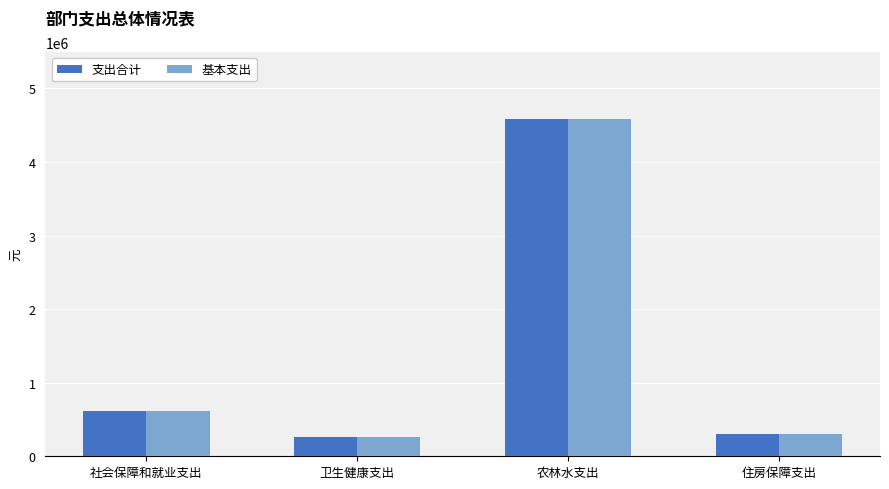

What is the total value across all series at 社会保障和就业支出?

1217792.8